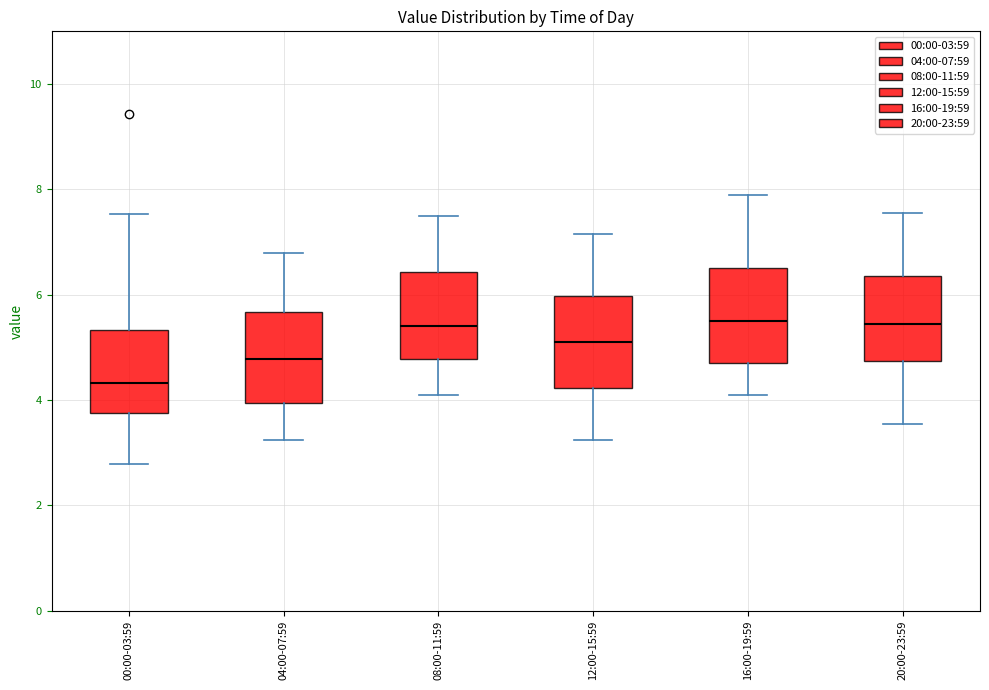

Reading left to right, read every box against the y-axis: the position of its median line, the range the box covers, and the ends of its whiskers. The values are not printed on the chart, so give them approximately, as read against the axis.

00:00-03:59: median 4.4, box 3.8 to 5.4, whiskers 2.8 to 7.6
04:00-07:59: median 4.8, box 4.0 to 5.6, whiskers 3.2 to 6.8
08:00-11:59: median 5.4, box 4.8 to 6.4, whiskers 4.2 to 7.6
12:00-15:59: median 5.2, box 4.2 to 6.0, whiskers 3.2 to 7.2
16:00-19:59: median 5.6, box 4.8 to 6.6, whiskers 4.2 to 8.0
20:00-23:59: median 5.4, box 4.8 to 6.4, whiskers 3.6 to 7.6